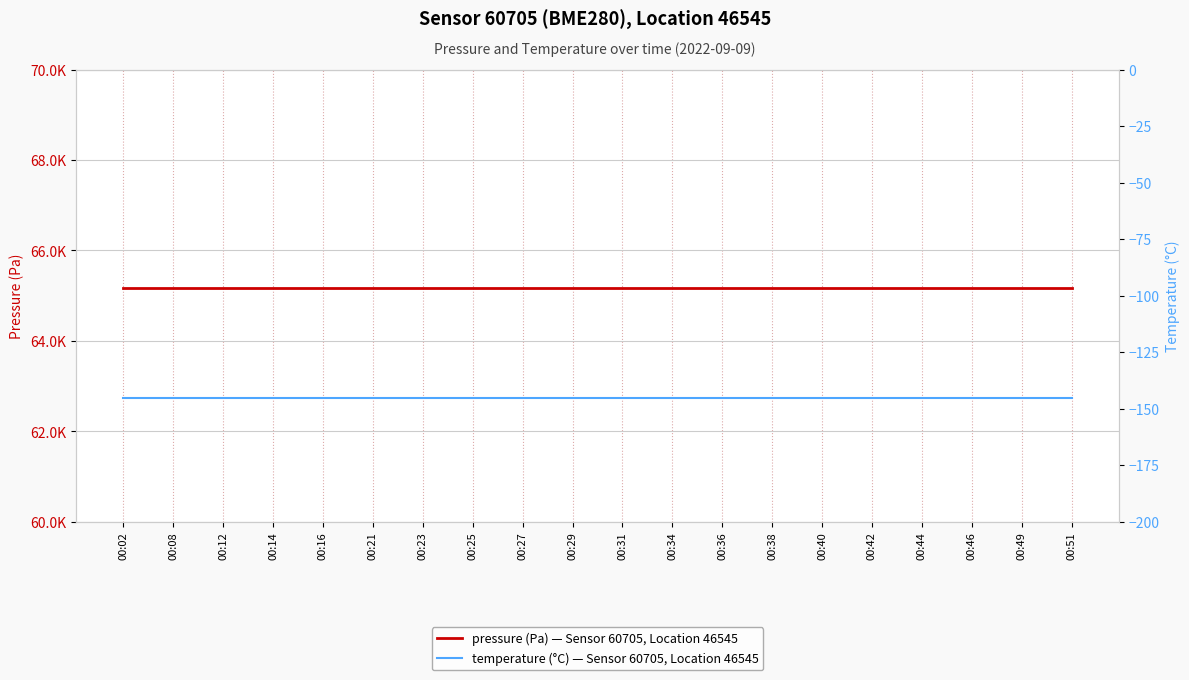

At how many categories does at least one series exceed 19427?

20